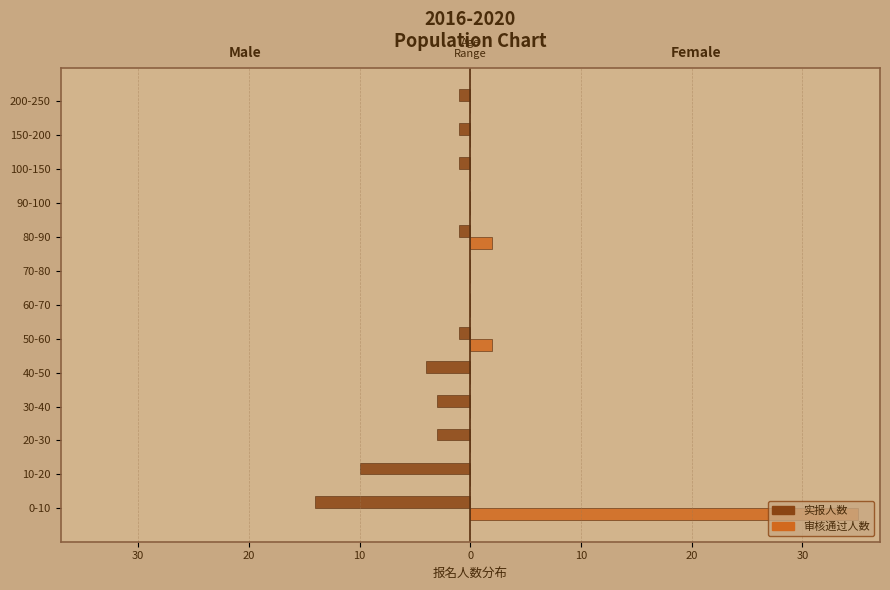

What are all the series names shown in the legend?

实报人数, 审核通过人数